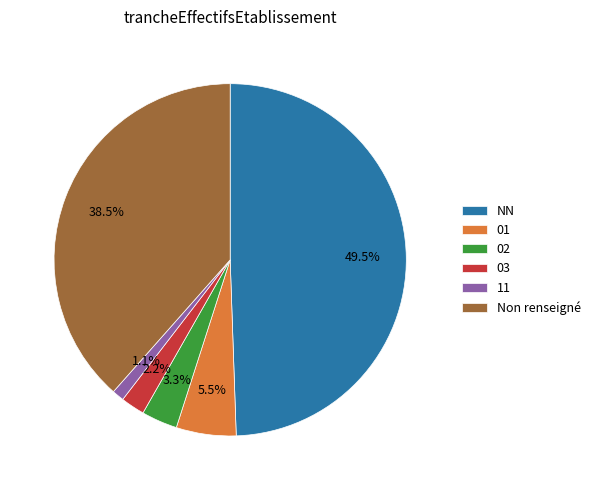

Rank the categories by value from lowest to highest.

11, 03, 02, 01, Non renseigné, NN